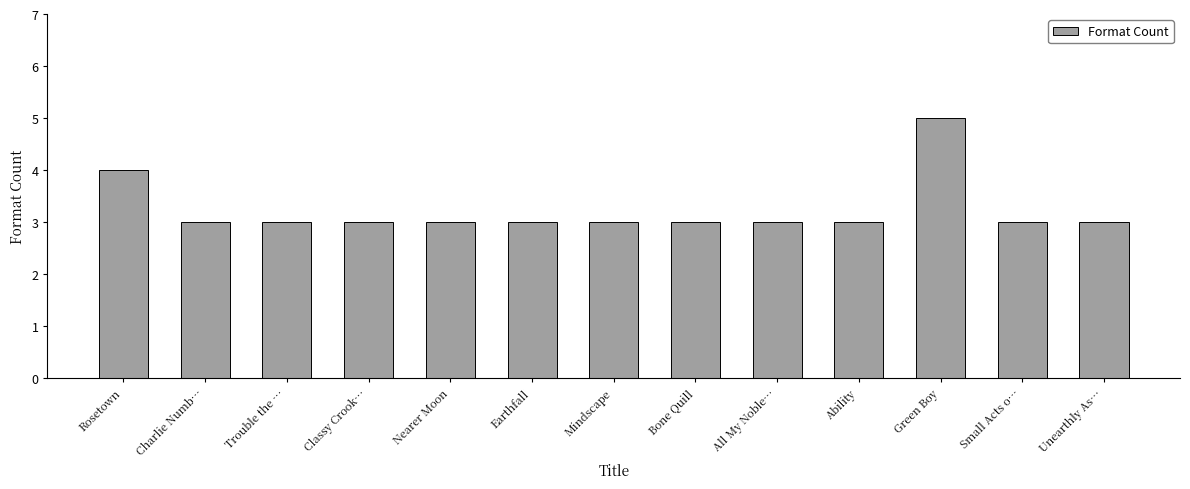

Reading left to right, list all the values displayed in this chart.

Rosetown=4	Charlie Numb…=3	Trouble the …=3	Classy Crook…=3	Nearer Moon=3	Earthfall=3	Mindscape=3	Bone Quill=3	All My Noble…=3	Ability=3	Green Boy=5	Small Acts o…=3	Unearthly As…=3